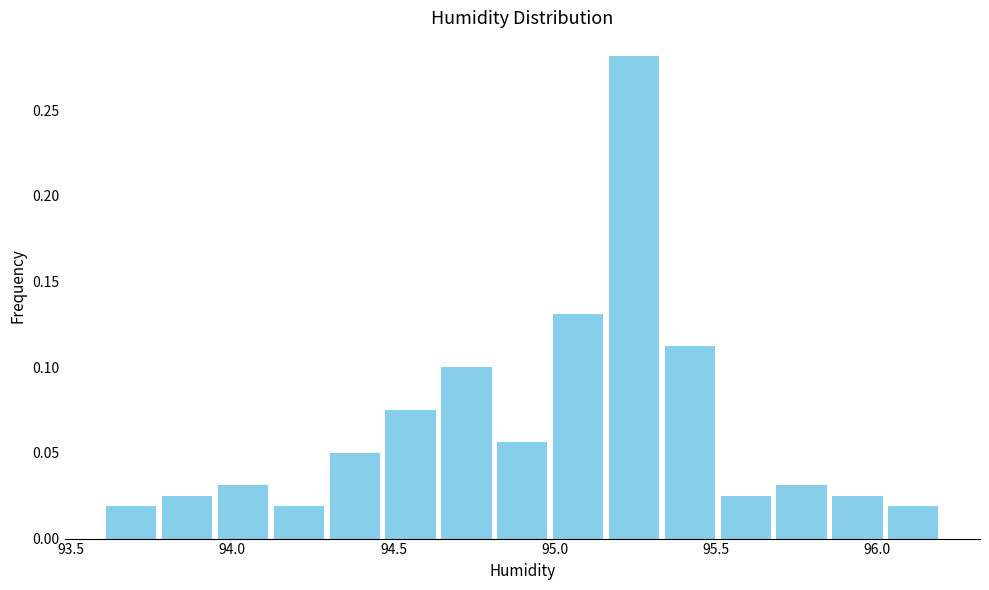

Around what value on the x-axis is the tallest bar? Give the approximate position of its centre, as read against the axis.

95.25